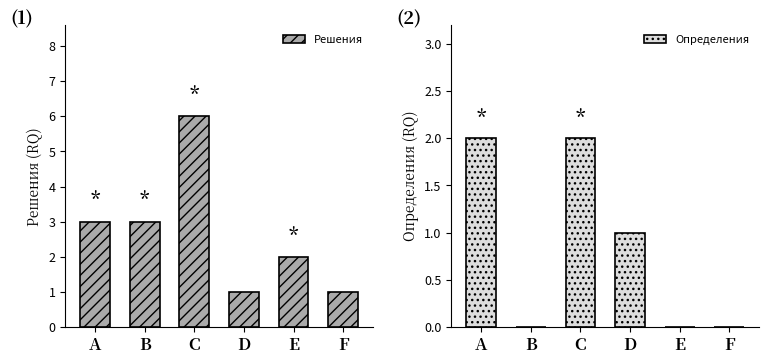

What is the sum of all Решения values?

16